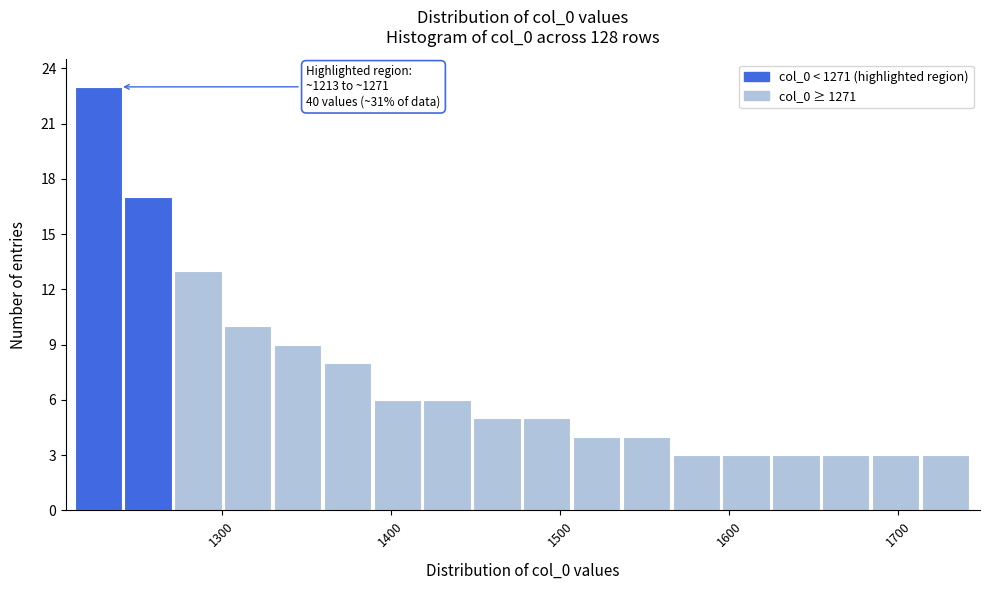

Read against the x-axis, roughly where is the centre of the tallest bar?

1230